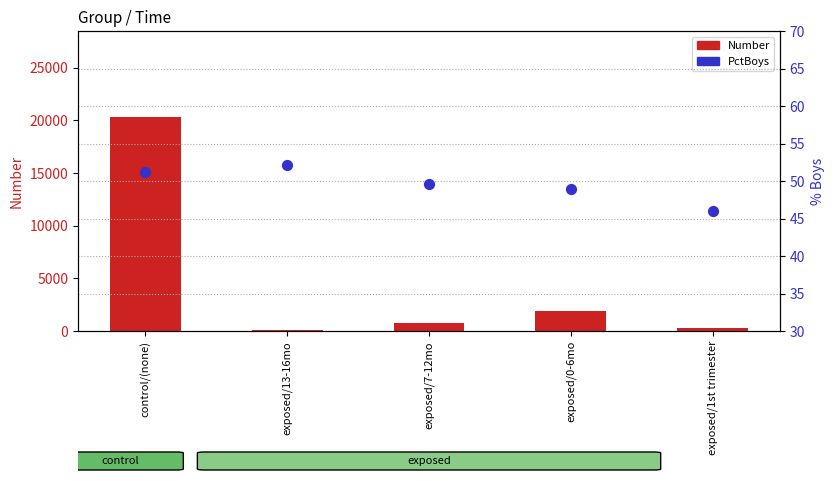

Which series has the largest total across all categories?

Number